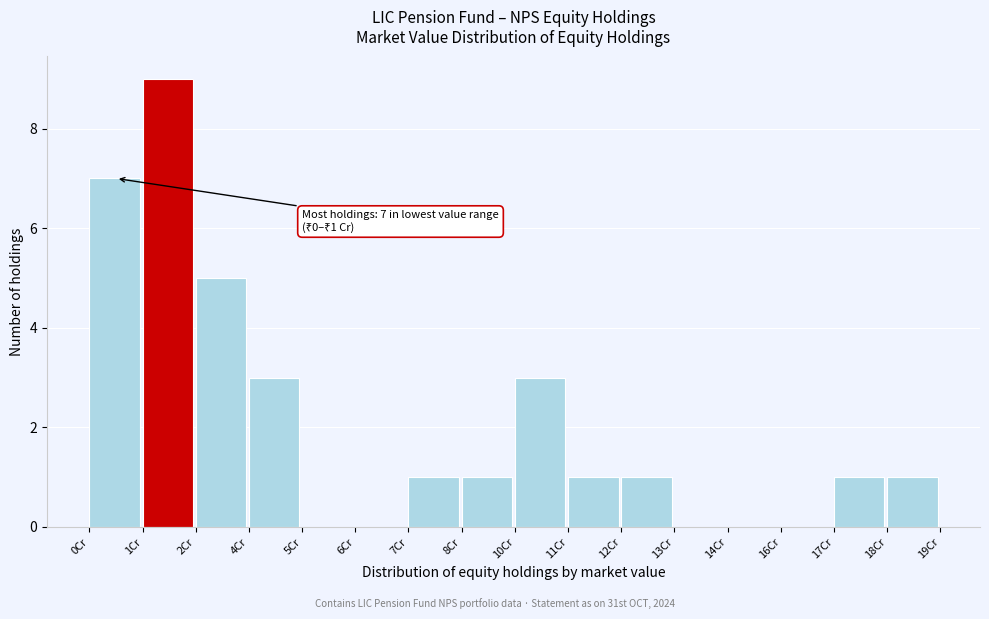

Reading left to right, list all the values displayed in this chart.

0Cr=7	1Cr=9	2Cr=5	4Cr=3	5Cr=0	6Cr=0	7Cr=1	8Cr=1	10Cr=3	11Cr=1	12Cr=1	13Cr=0	14Cr=0	16Cr=0	17Cr=1	18Cr=1